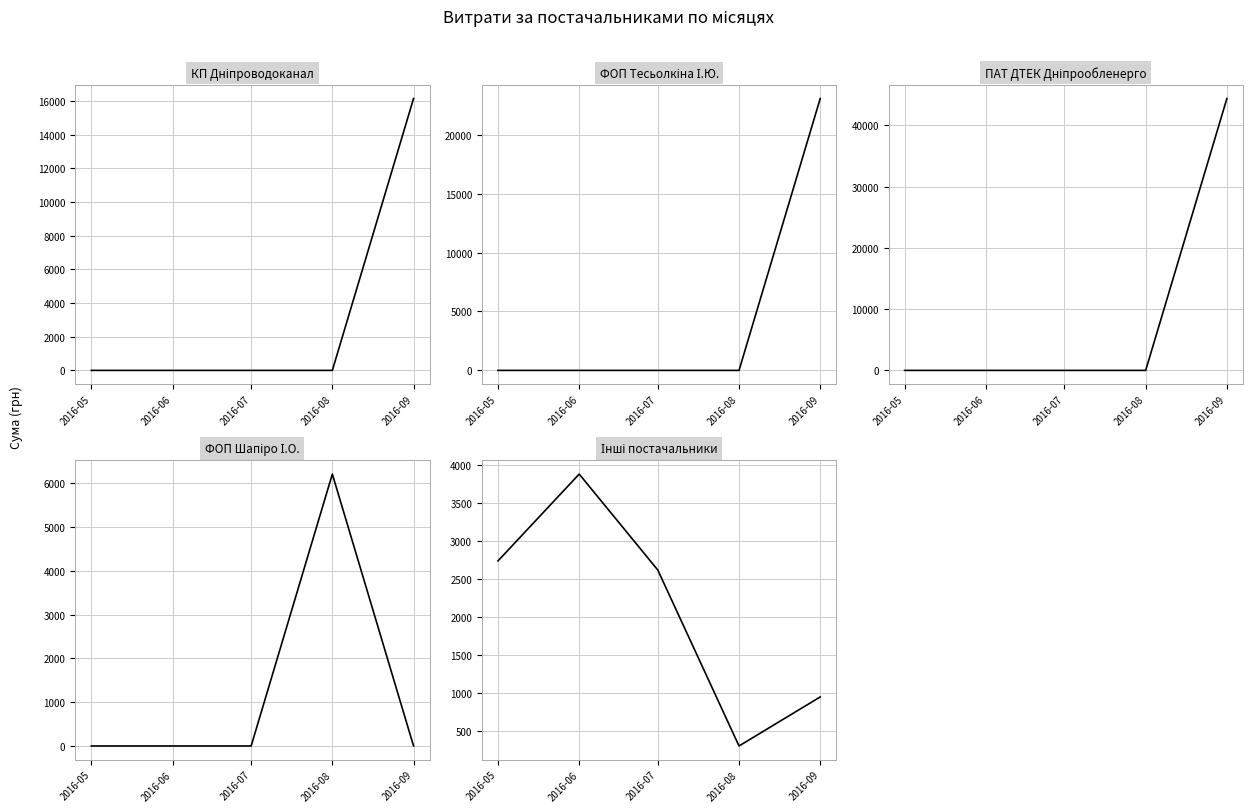

Which series has the largest range (max minus min)?

ПАТ "ДТЕК Дніпрообленерго"